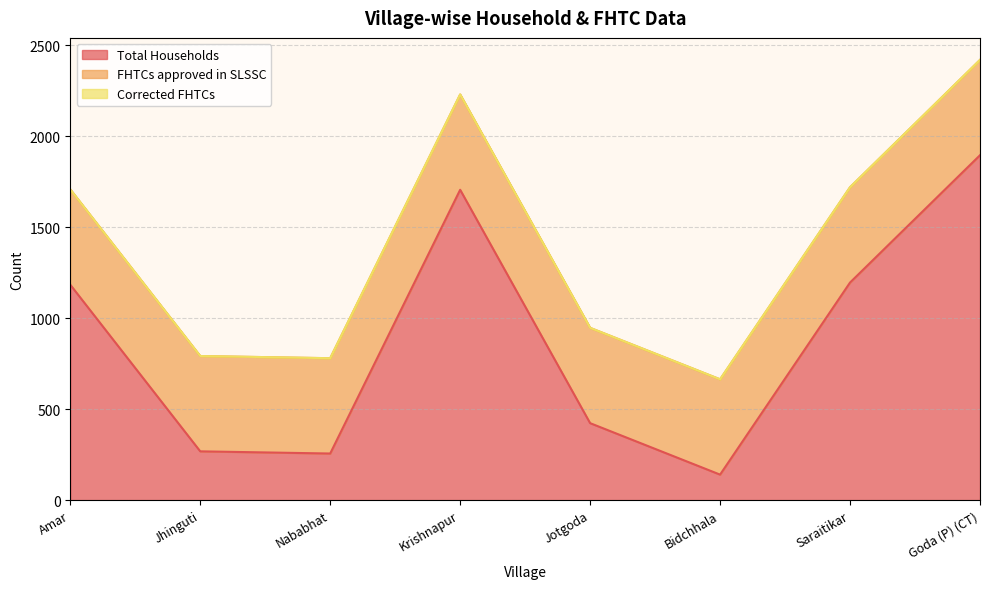

Reading left to right, list all the values displayed in this chart.

Total Households: Amar=1184	Jhinguti=268	Nababhat=256	Krishnapur=1706	Jotgoda=423	Bidchhala=140	Saraitikar=1196	Goda (P) (CT)=1896
FHTCs approved in SLSSC: Amar=524	Jhinguti=524	Nababhat=524	Krishnapur=524	Jotgoda=524	Bidchhala=524	Saraitikar=524	Goda (P) (CT)=524
Corrected FHTCs: Amar=0	Jhinguti=0	Nababhat=0	Krishnapur=0	Jotgoda=0	Bidchhala=0	Saraitikar=0	Goda (P) (CT)=0